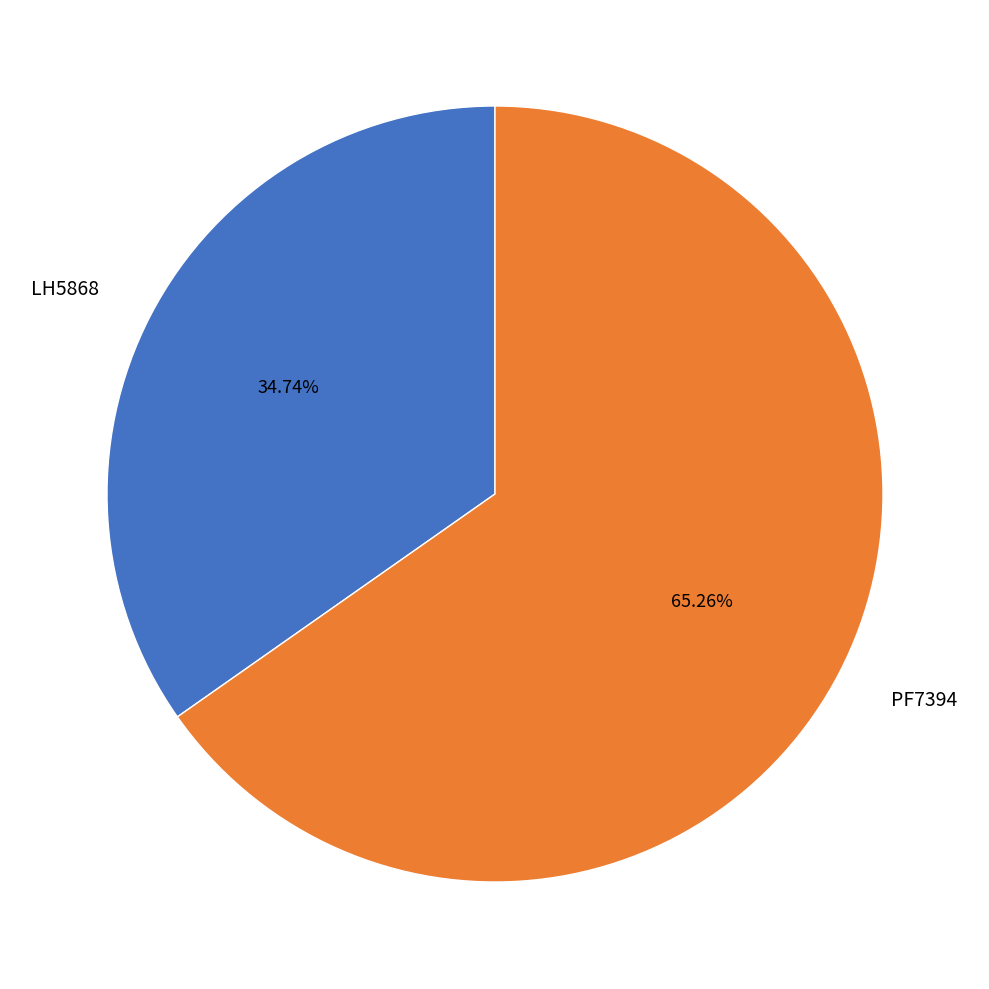

What is the ratio of the value at LH5868 to the value at PF7394?

0.5